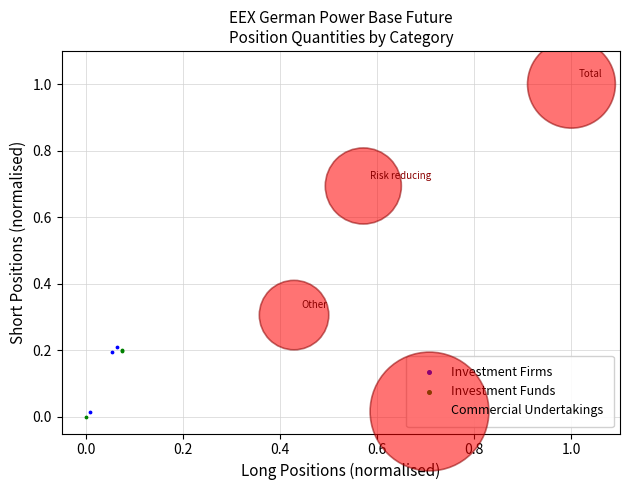

Which series reaches the minimum Y coordinate?

Investment Funds